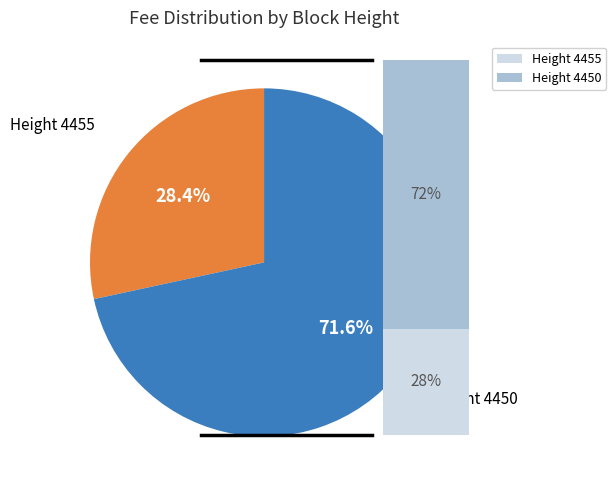

The 4450 slice represents 59% of the pie. True or false?

False